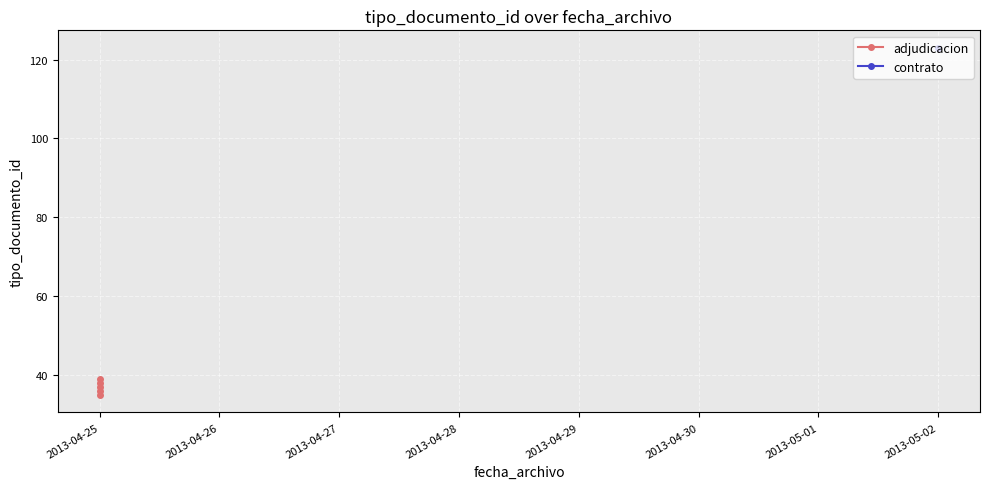

What is the smallest value displayed?

35